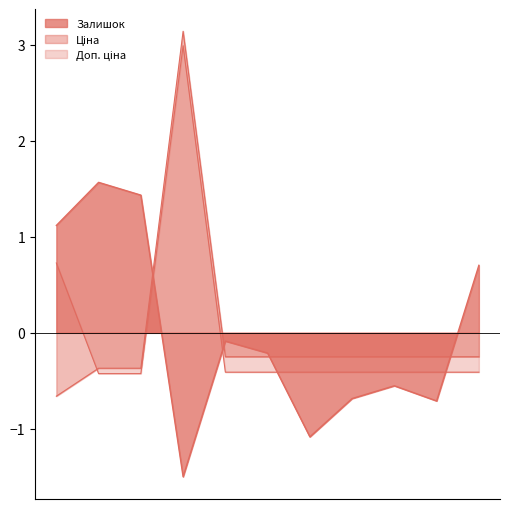

How many lines are shown in the chart?

3